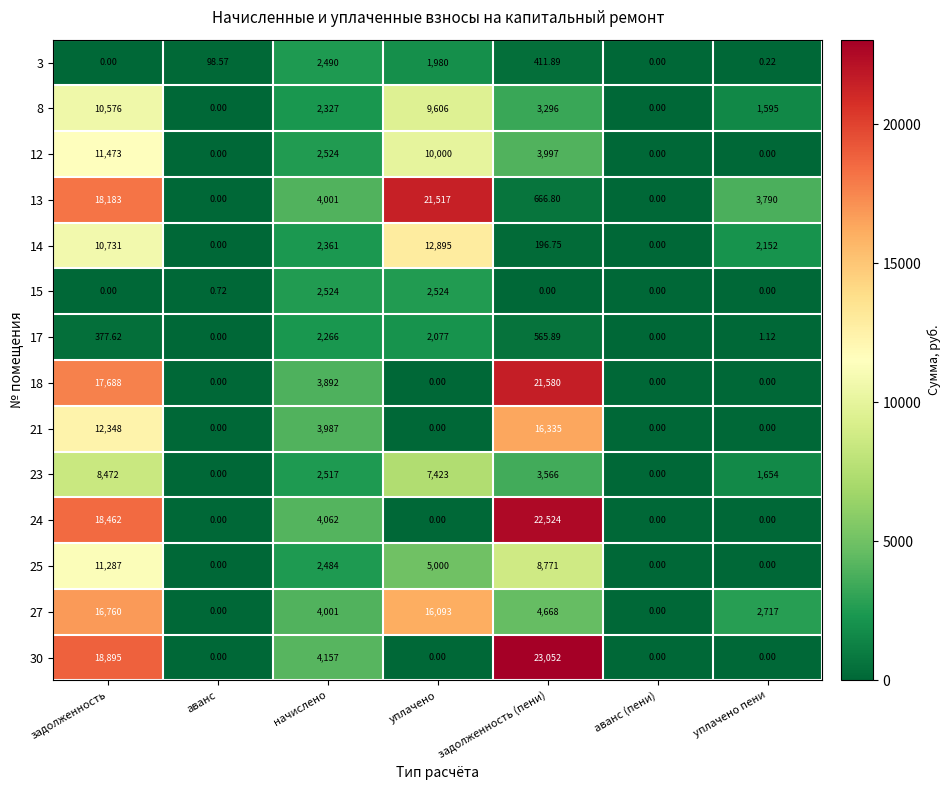

Which category has the highest value in the 3 series?

начислено